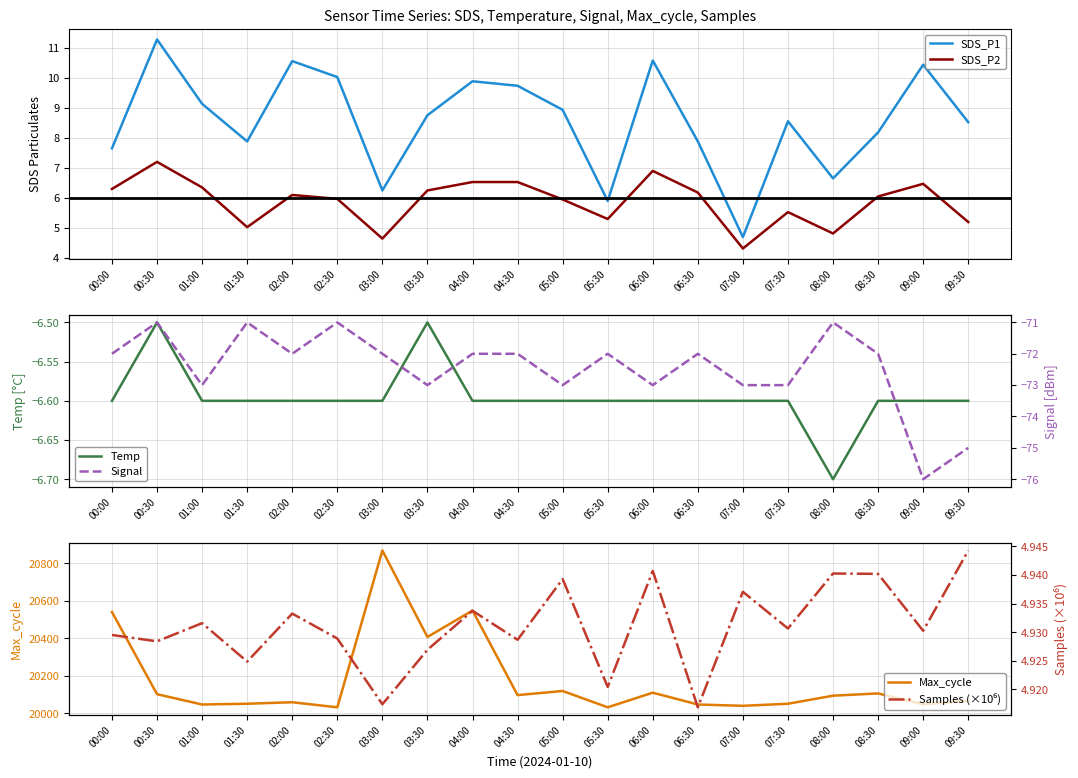

At which label is Temp closest to -6?

00:30